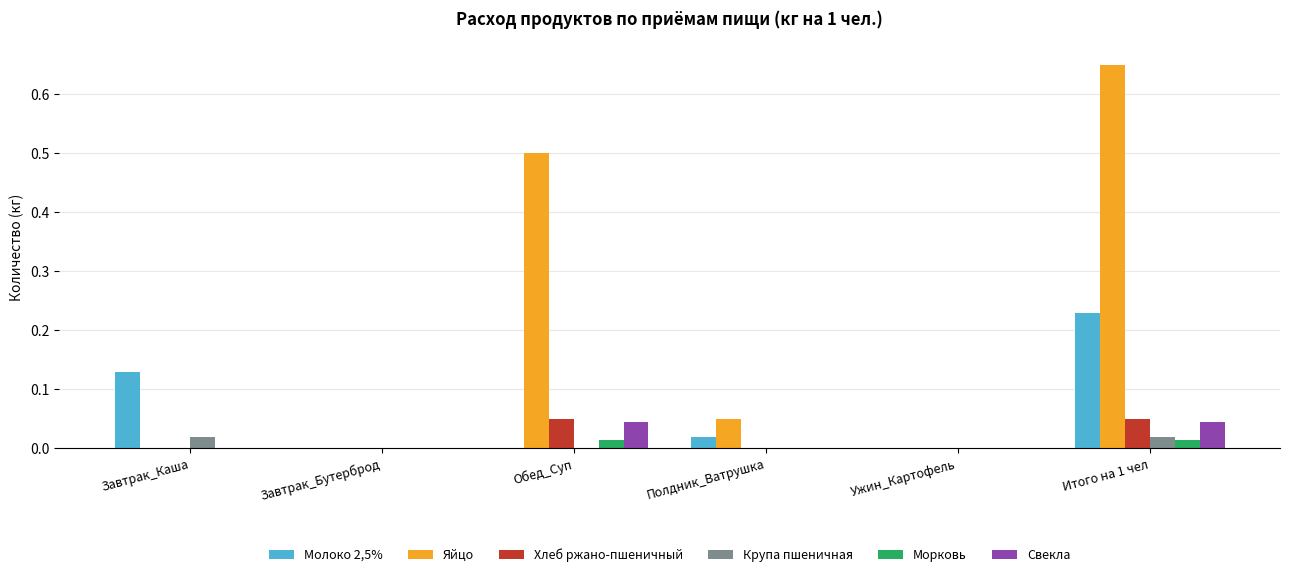

The value of Молоко 2,5% at Завтрак_Бутерброд is 0.0. True or false?

True